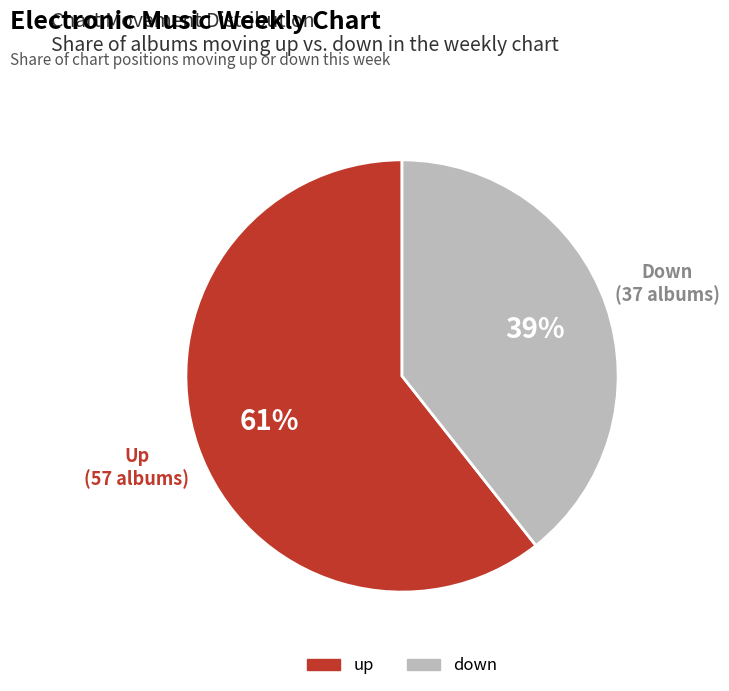

Count the number of slices in the pie.

2